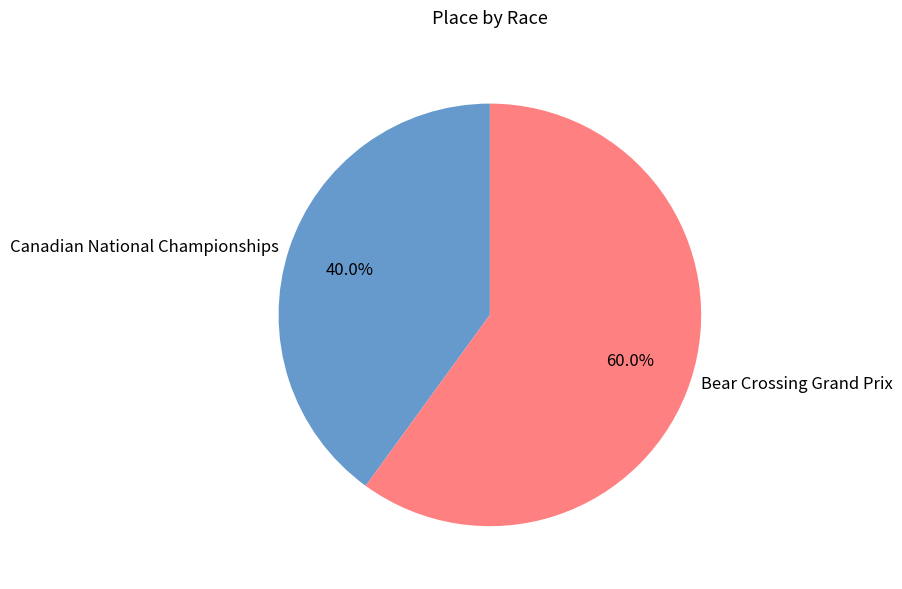

The Canadian National Championships slice represents 40% of the pie. True or false?

True